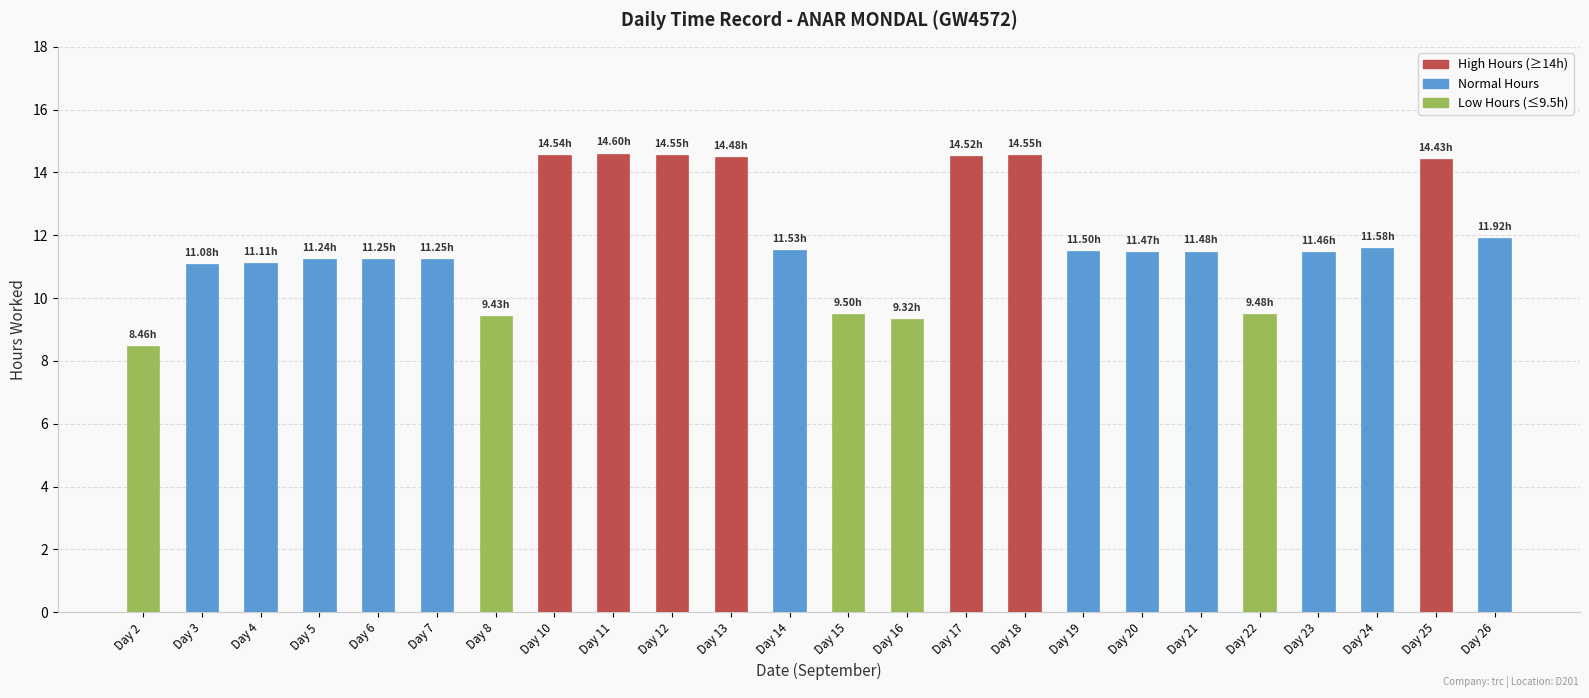

What is the change in value from Day 3 to Day 24?

+0.5